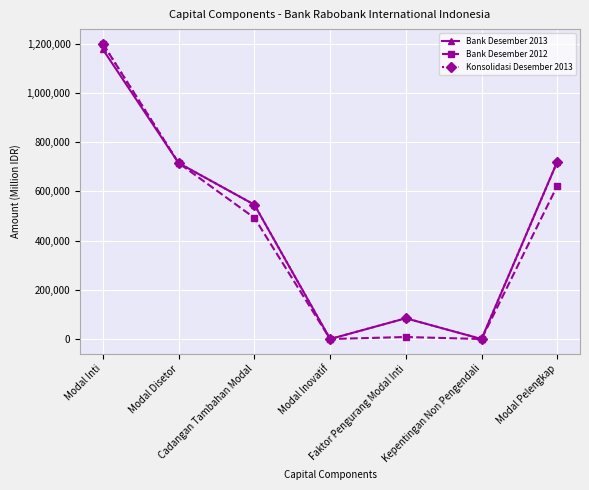

True or false: Konsolidasi Desember 2013 has more than 0 points higher than both neighbors.

True